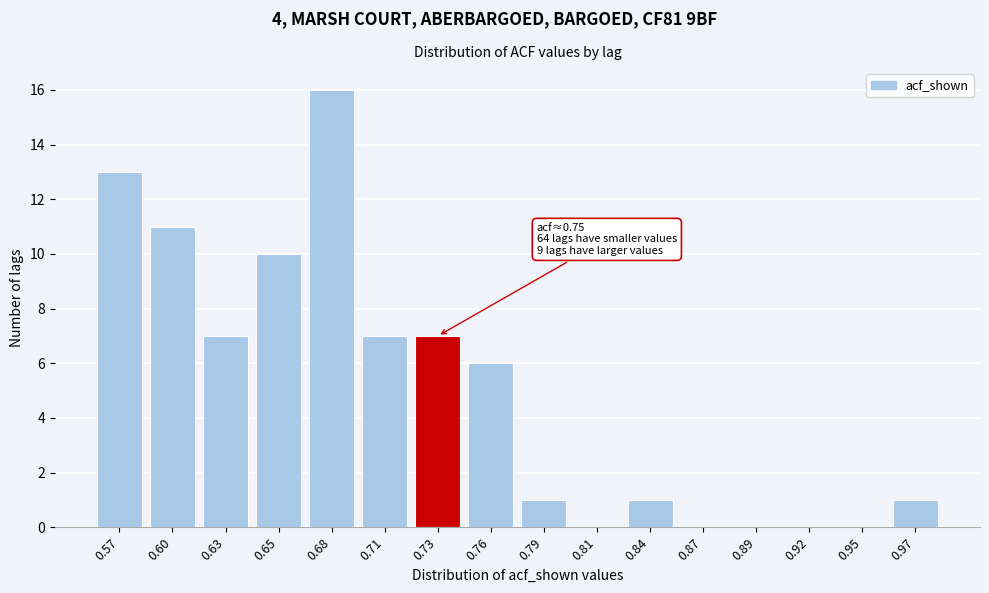

Reading right to left, list all the values displayed in this chart.

0.97=1	0.95=0	0.92=0	0.89=0	0.87=0	0.84=1	0.81=0	0.79=1	0.76=6	0.73=7	0.71=7	0.68=16	0.65=10	0.63=7	0.60=11	0.57=13